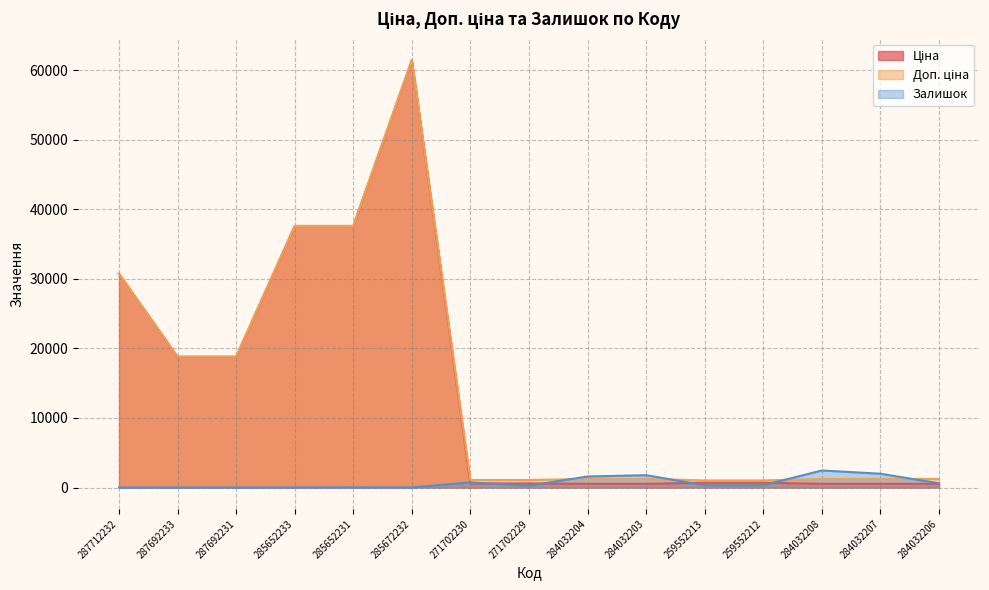

At which label does Доп. ціна reach its peak?

285672232